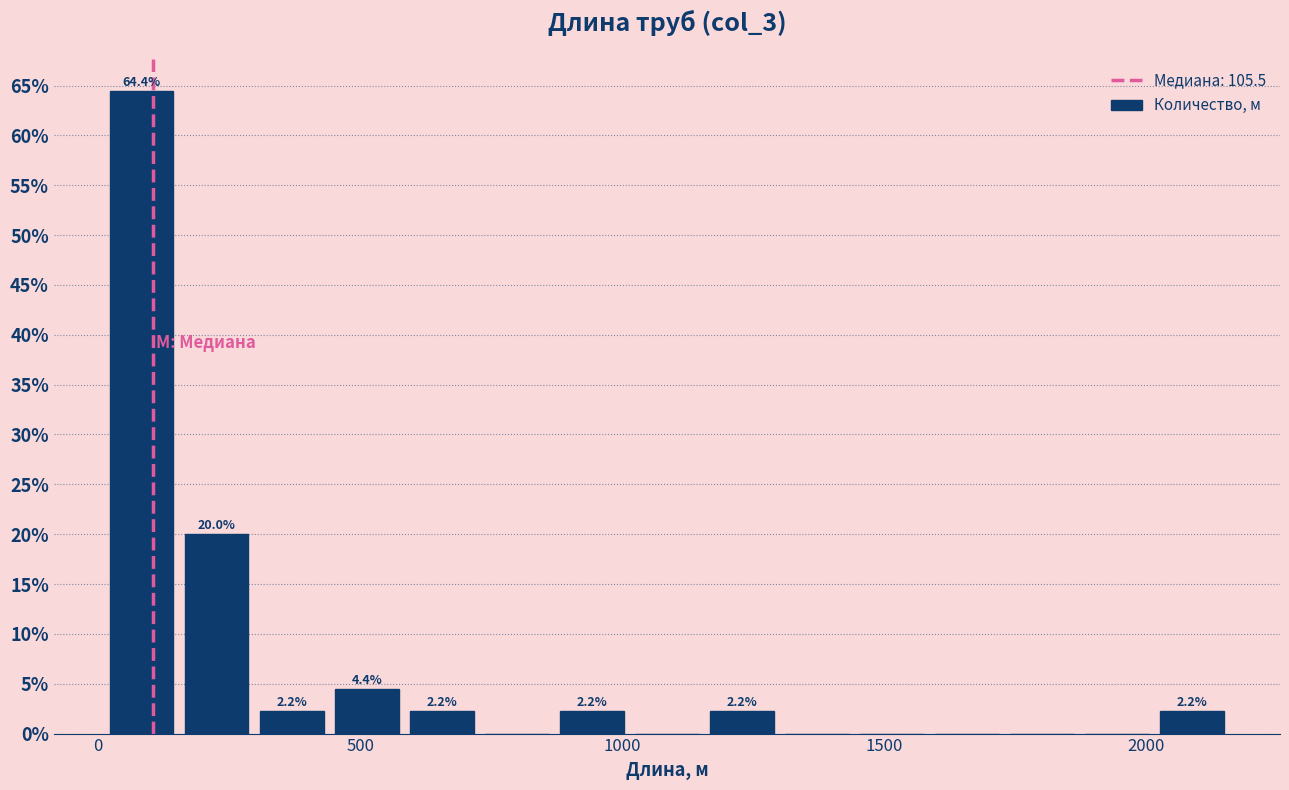

Around what value on the x-axis is the tallest bar? Give the approximate position of its centre, as read against the axis.

100